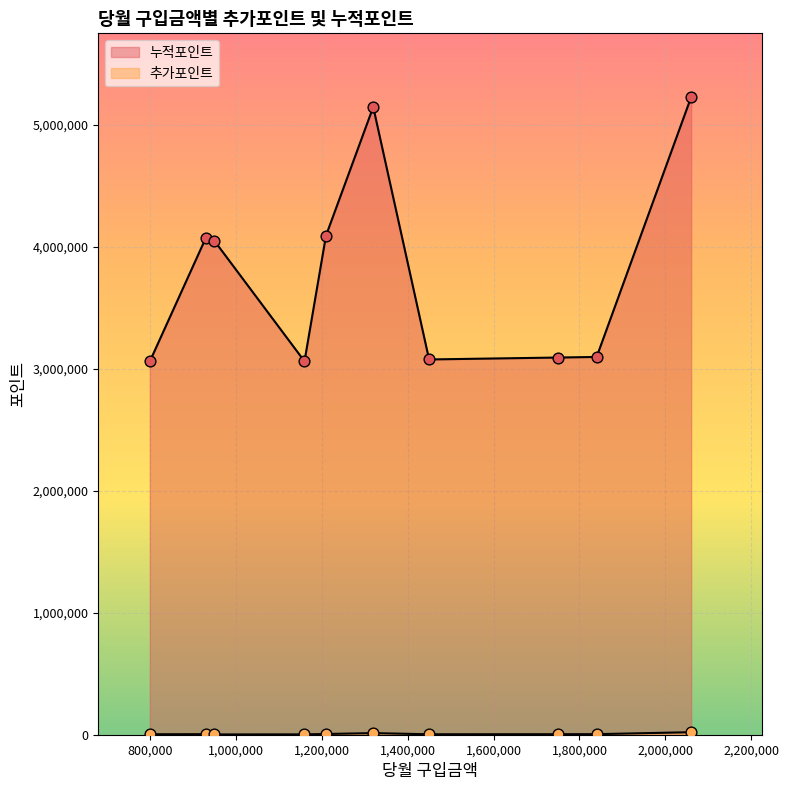

What is the total value across all series at 950000?

4052100